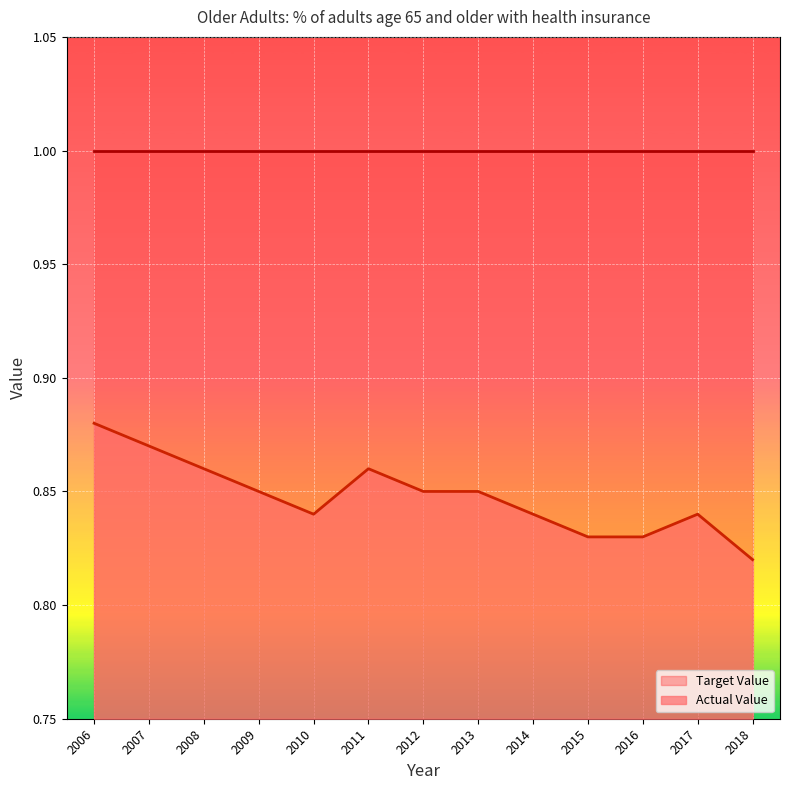

Reading left to right, transcribe all the data shown in this chart.

2006=0.9	2007=0.9	2008=0.9	2009=0.8	2010=0.8	2011=0.9	2012=0.8	2013=0.8	2014=0.8	2015=0.8	2016=0.8	2017=0.8	2018=0.8